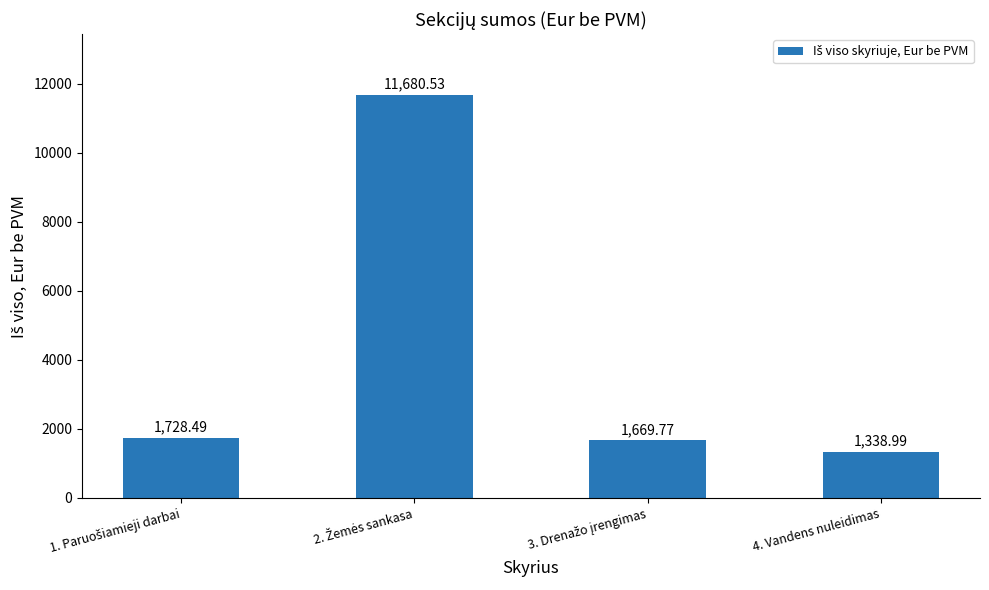

What is the average value?

4104.4